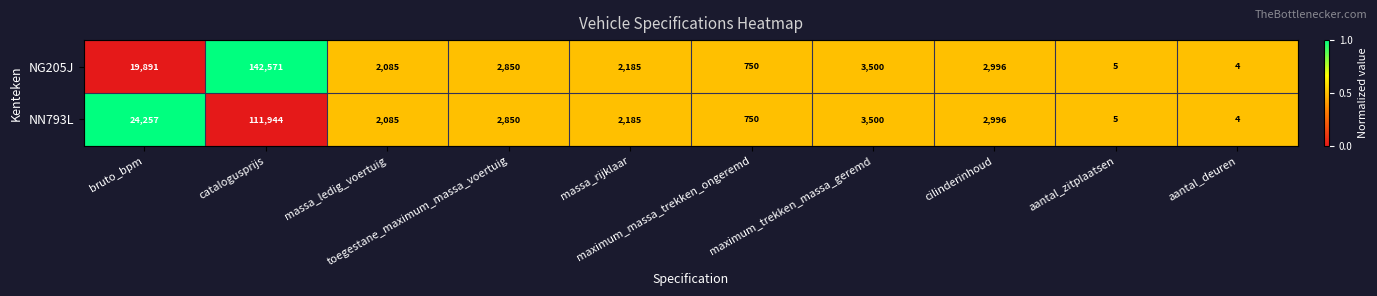

What is the difference between the maximum and minimum values in the NN793L series?

111940